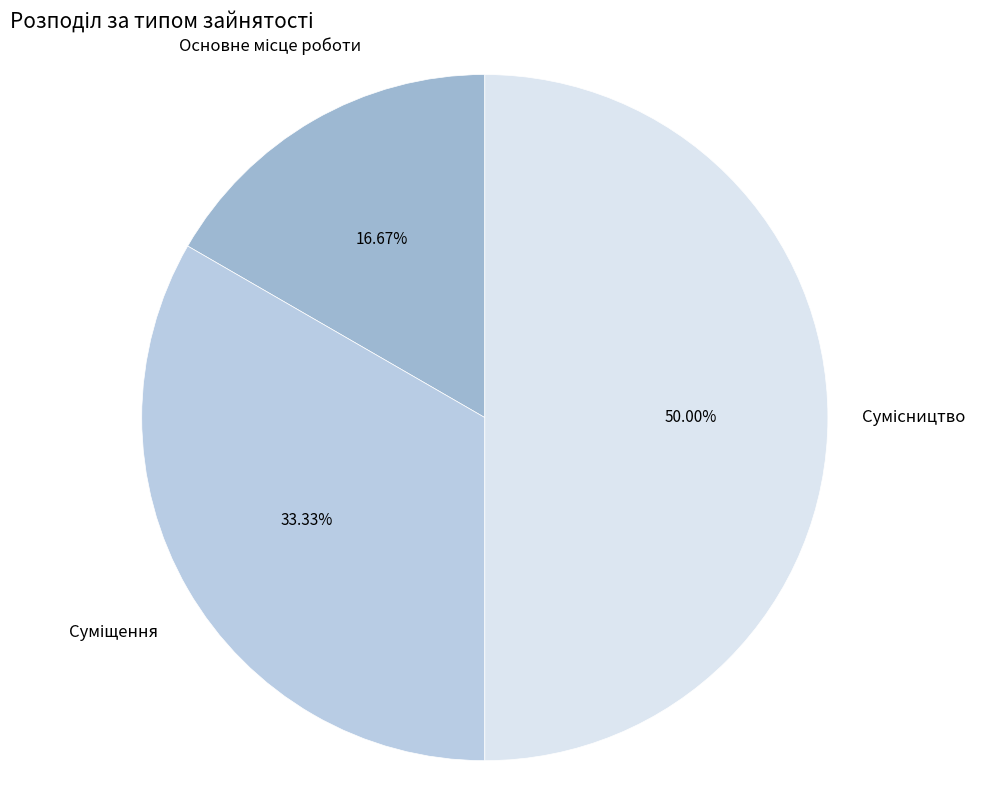

To the nearest percent, what is the combined percentage of Сумісництво and Суміщення?

83%